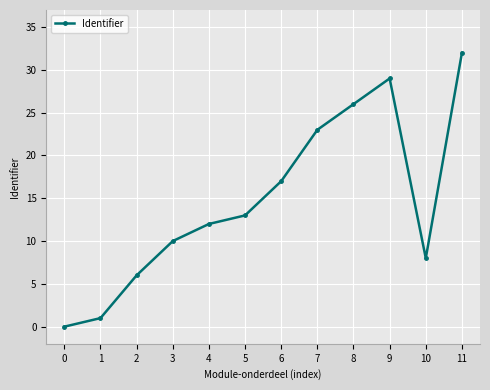

Between 8 and 1, which is larger?

8